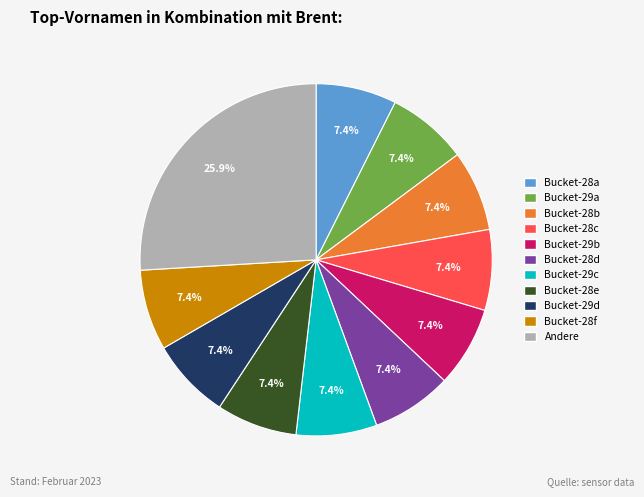

Is there a majority slice in this chart?

No